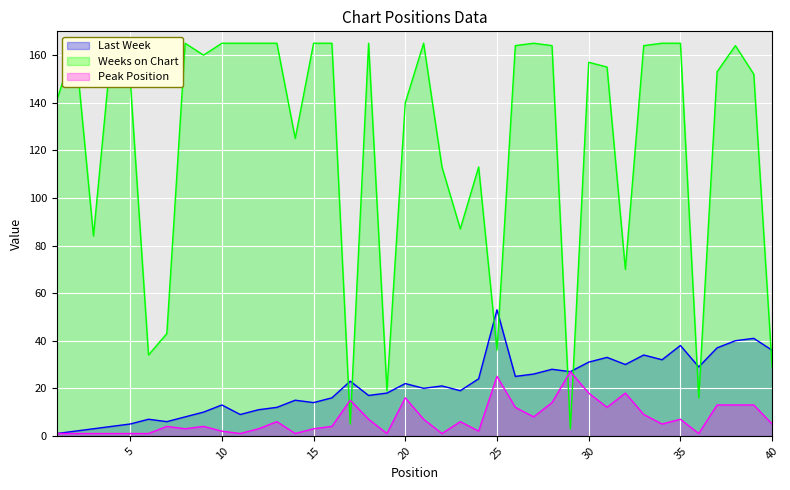

At which category does the chart reach its minimum across all series?

1